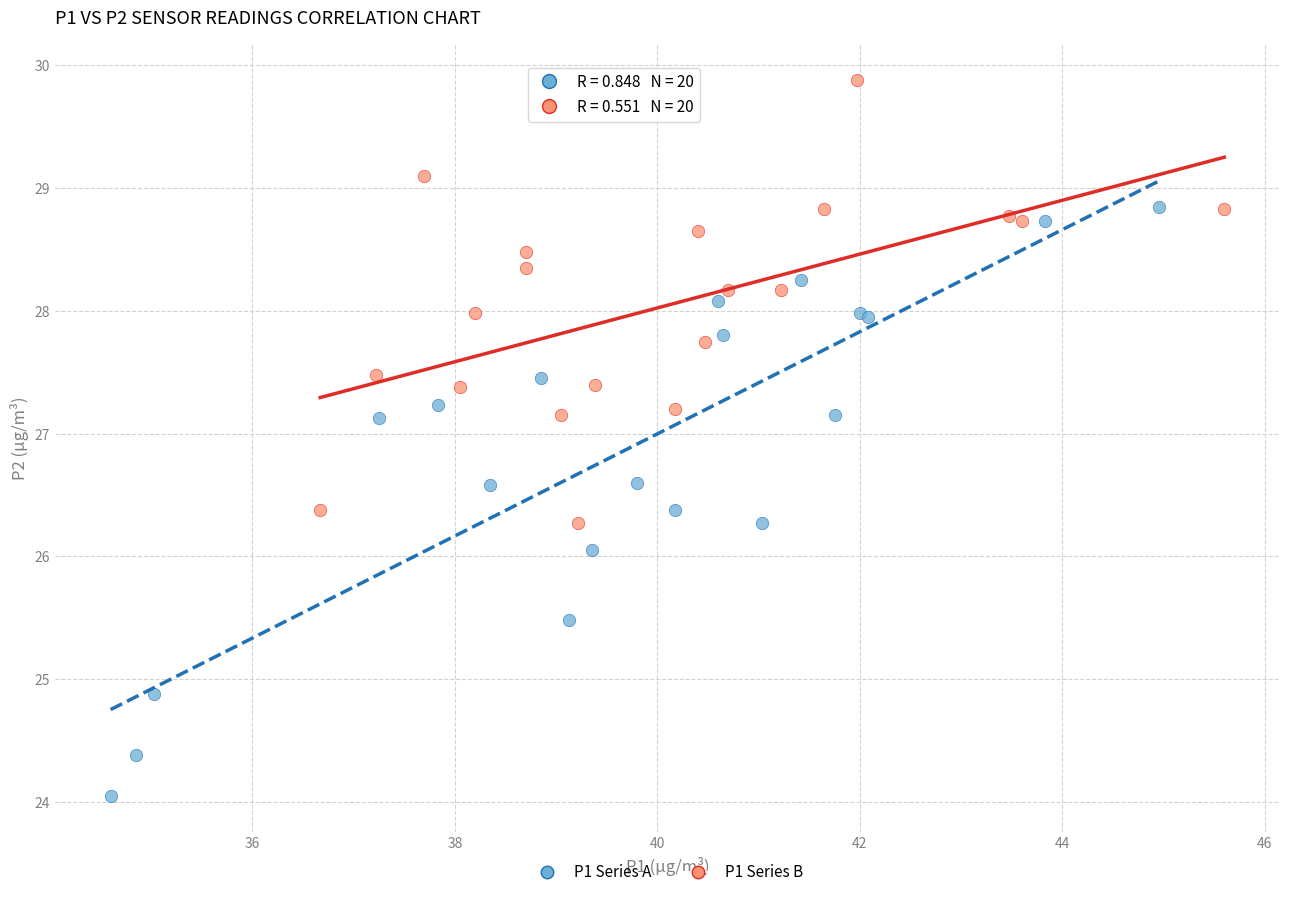

Which series contains the lowest Y value?

P1 Series A